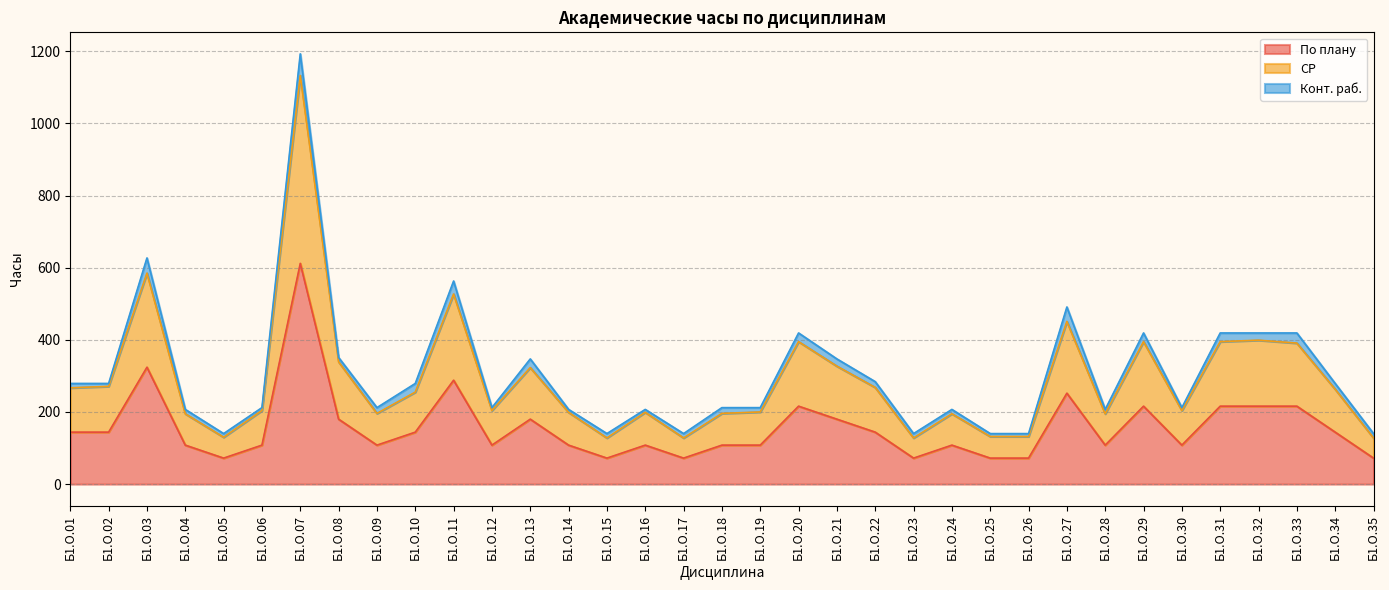

What is the sum of all По плану values?

5508